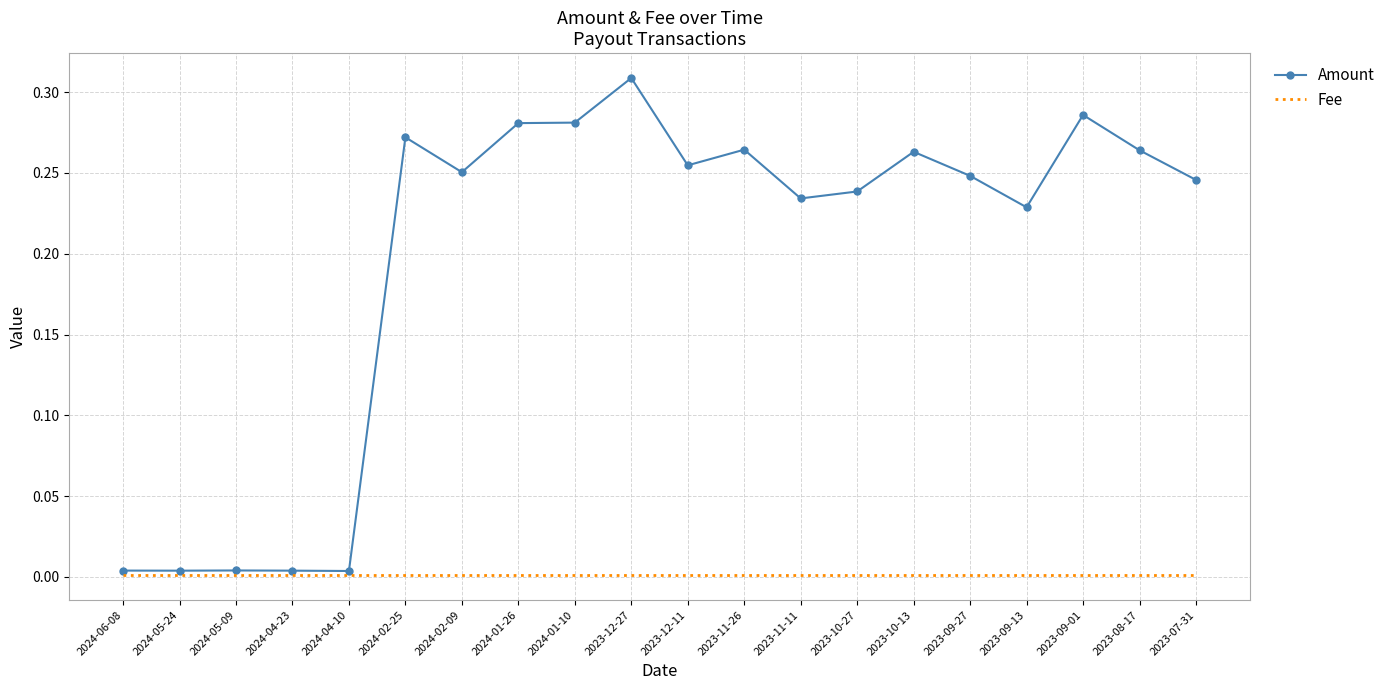

Which series has the largest range (max minus min)?

Amount